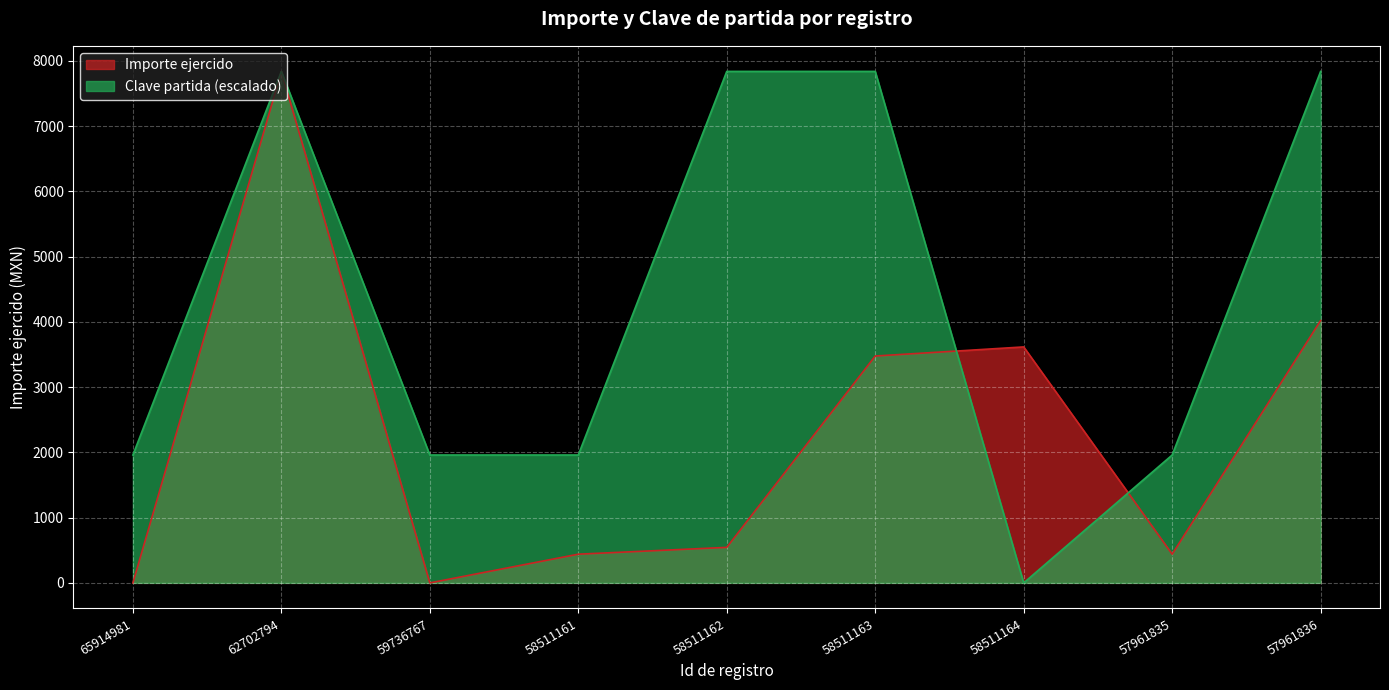

At which category is the sum across all series the highest?

62702794